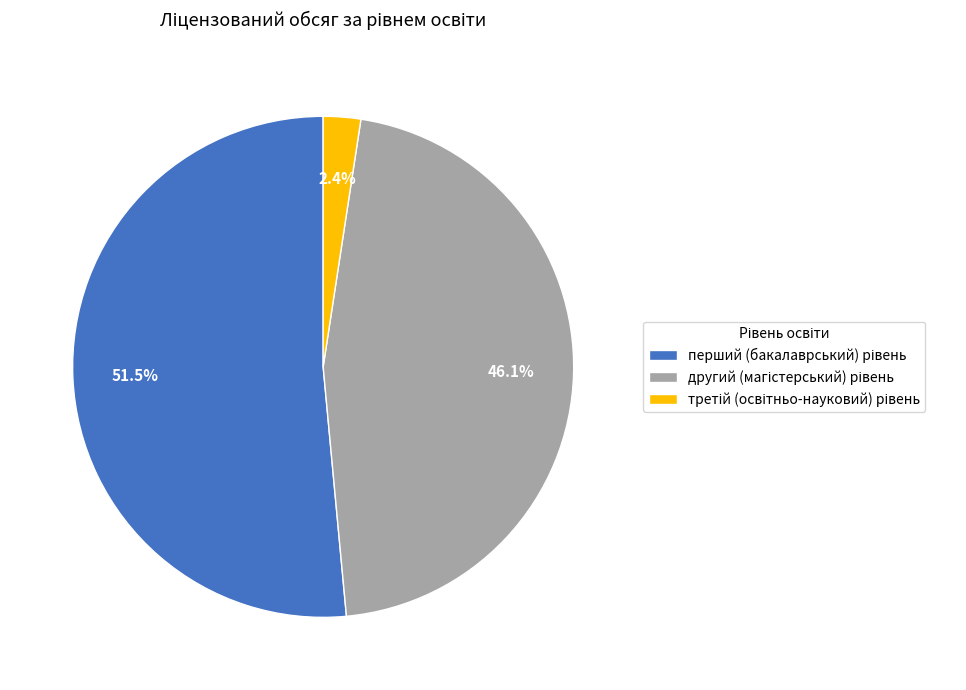

Is there a majority slice in this chart?

Yes